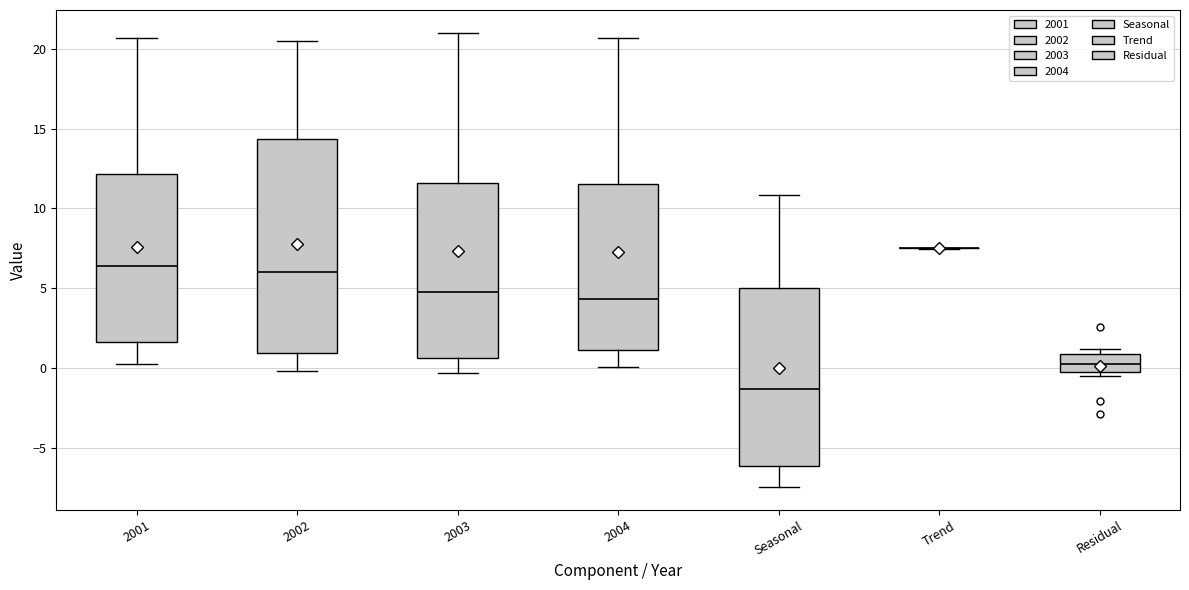

Where does the median line of the box for Seasonal sit on the y-axis? The values are not printed on the chart, so give them approximately, as read against the axis.

-1.5